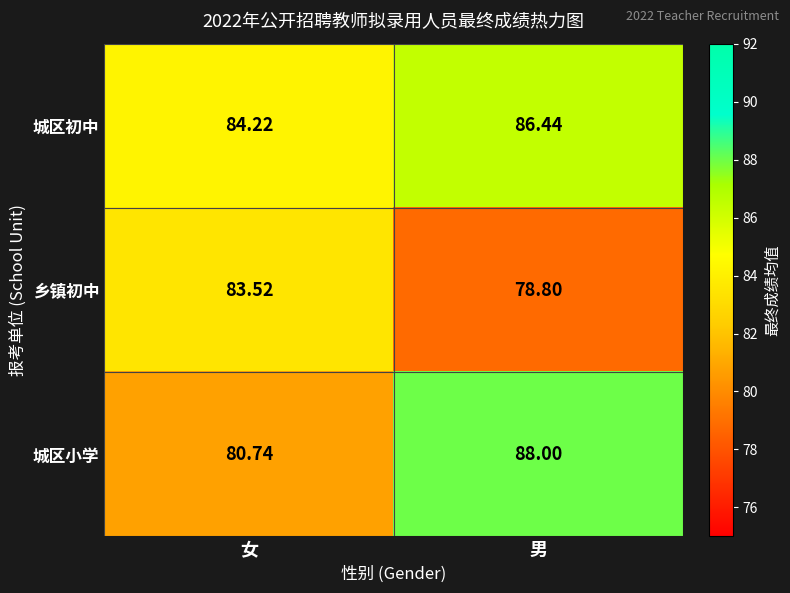

At which category is the sum across all series the highest?

男